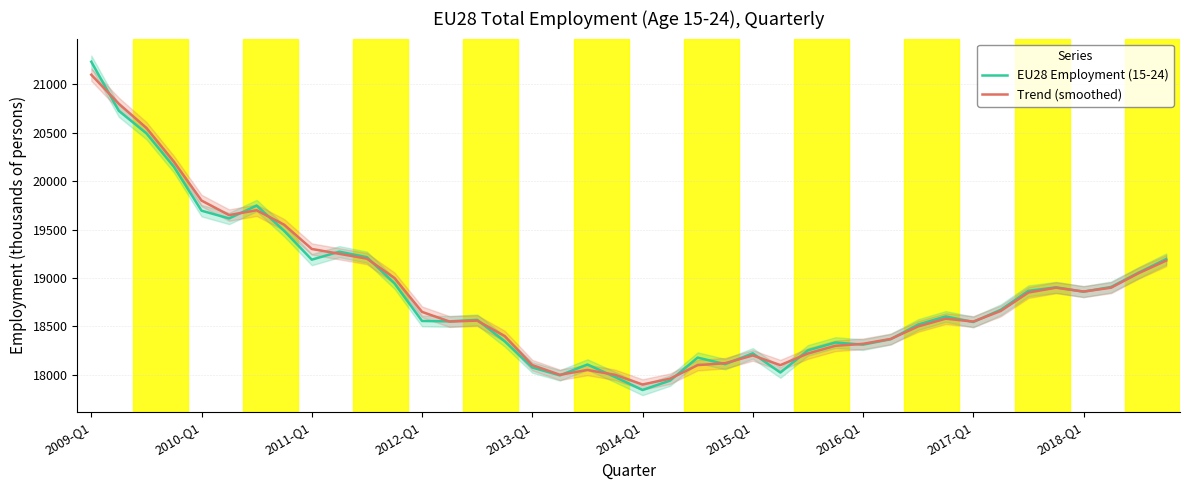

Is this an area chart (filled region under the line)?

No